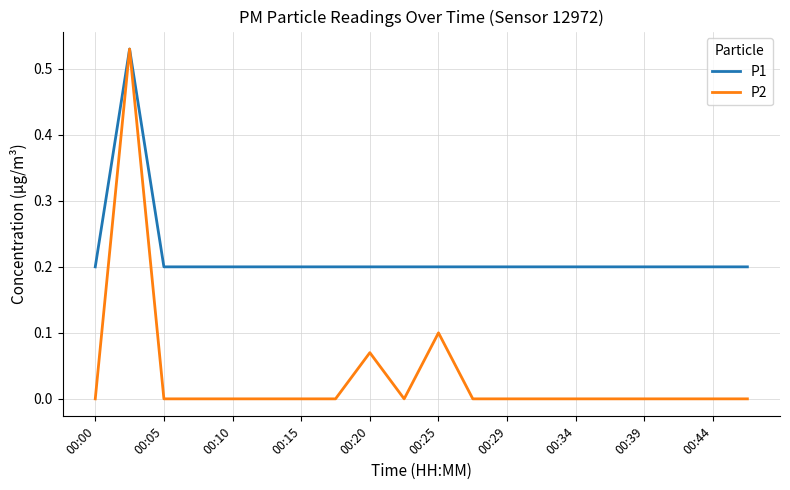

Rank the series by their average value, from highest to lowest.

P1, P2